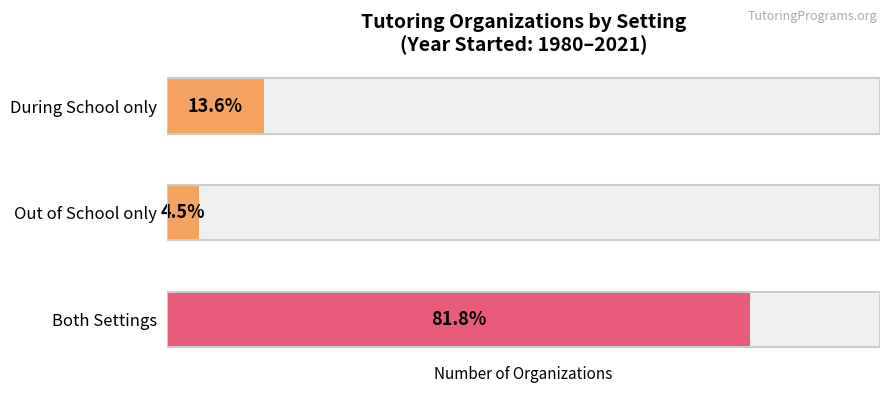

Does the chart contain any negative values?

No